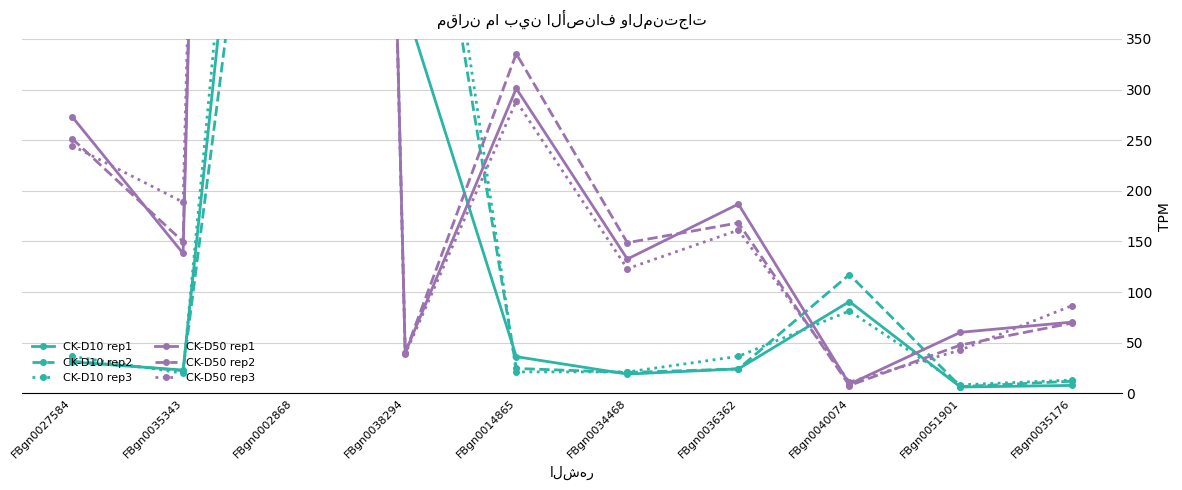

Is it true that CK-D50 rep1 equals 107.7 at FBgn0051901?

False